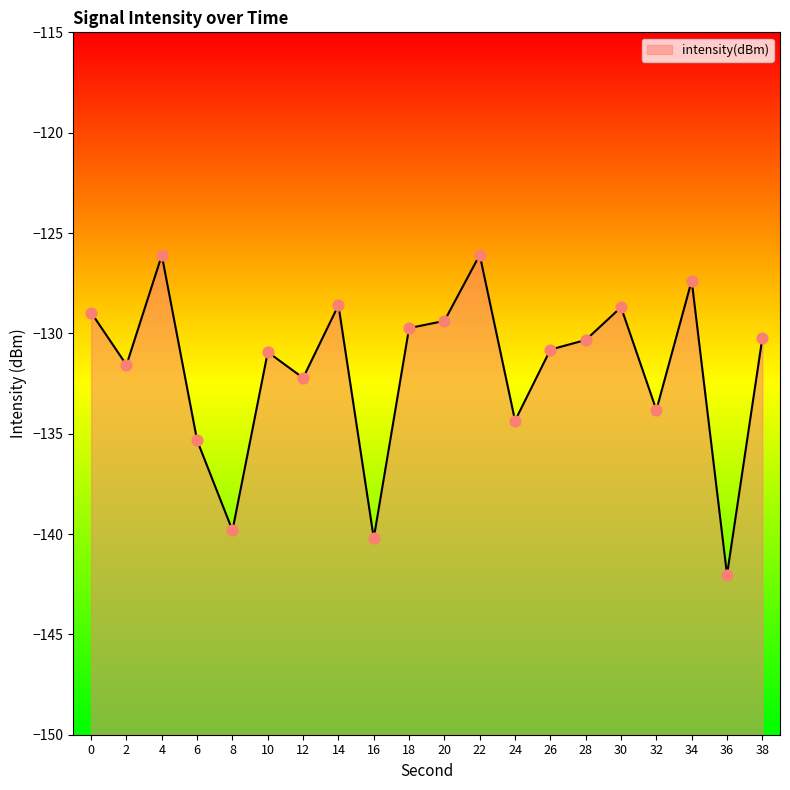

What is the change in value from 2 to 12?

-0.6